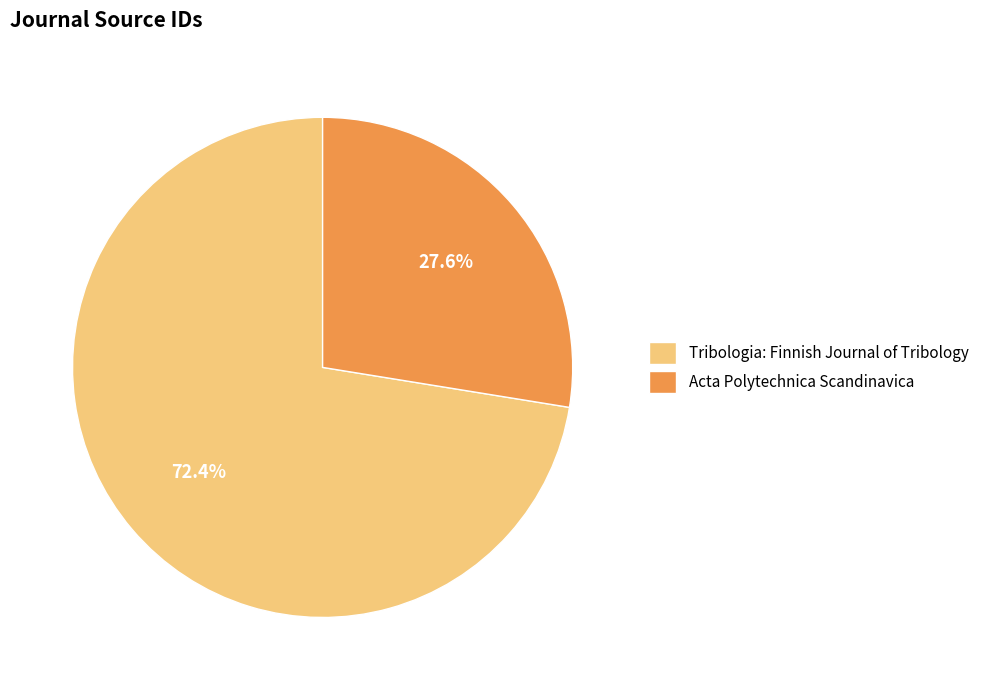

Is it true that Acta Polytechnica Scandinavica is 38% of the pie?

False